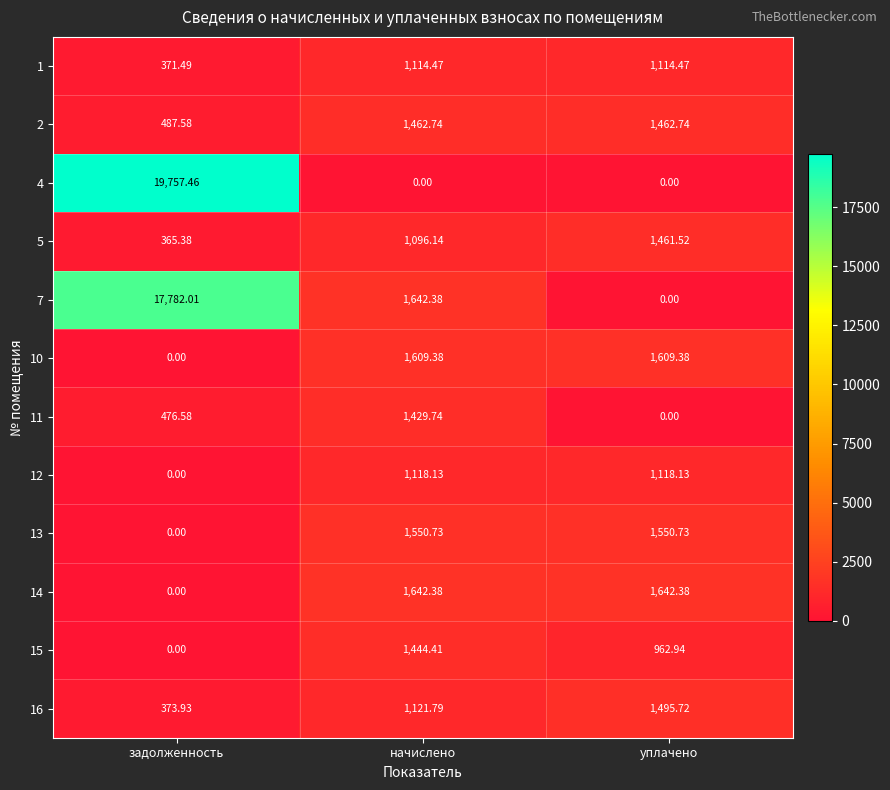

At which label is 10 closest to 804?

задолженность